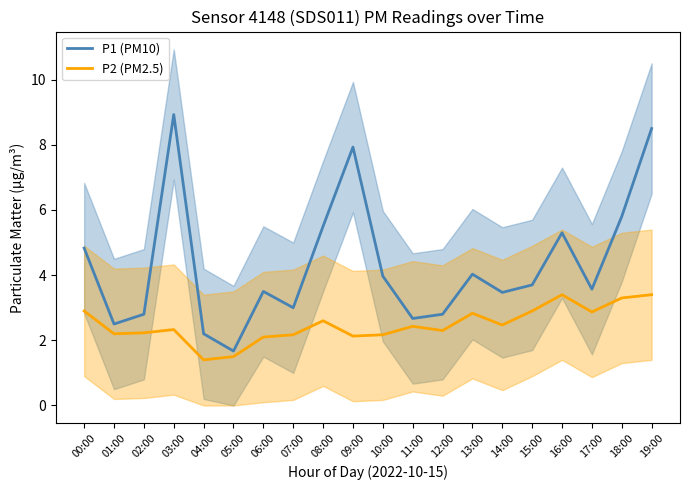

What are all the series names shown in the legend?

P1 (PM10), P2 (PM2.5)